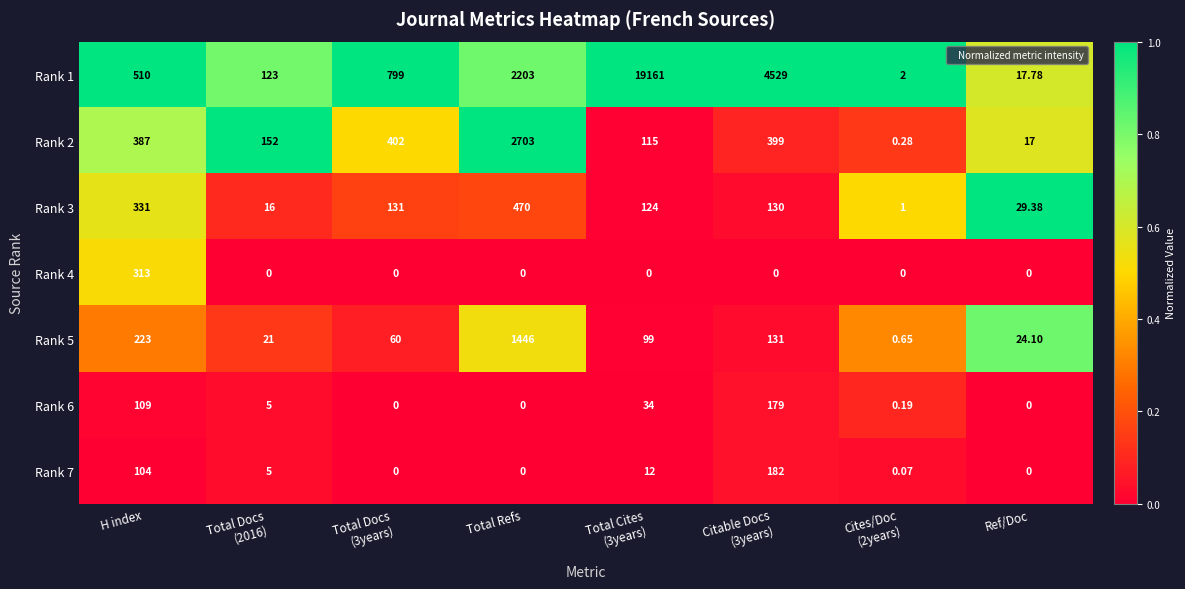

How many data points in Rank 4 are above 0?

1